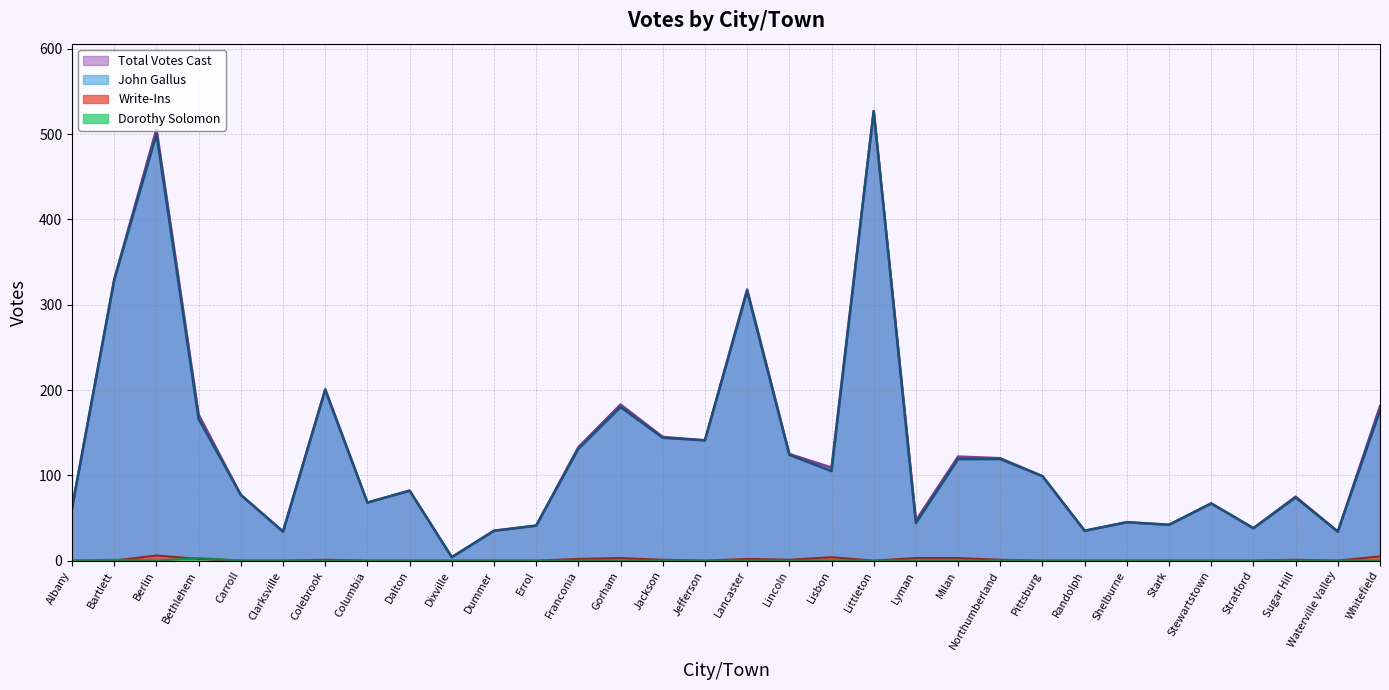

Does the chart have visible grid lines?

Yes